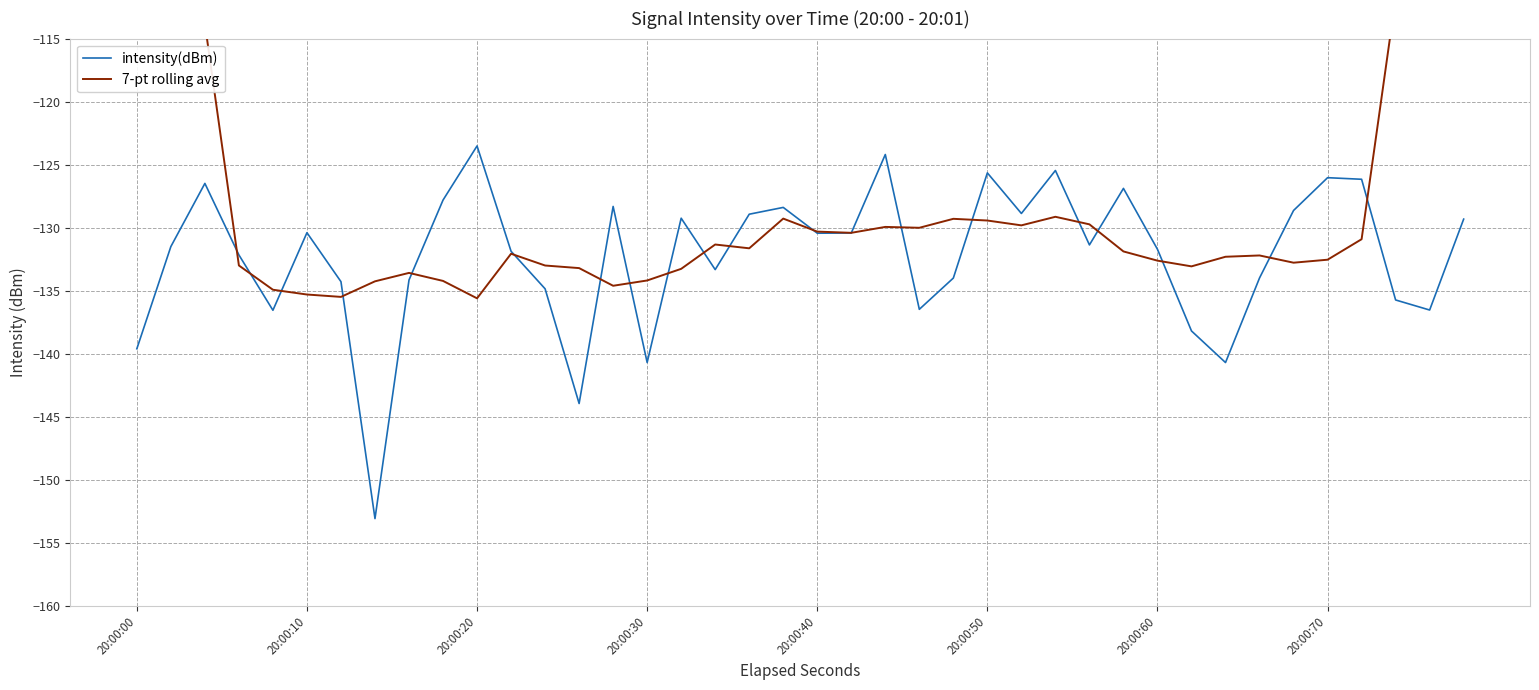

Is it true that intensity(dBm) equals -196.8 at 20:00:50?

False